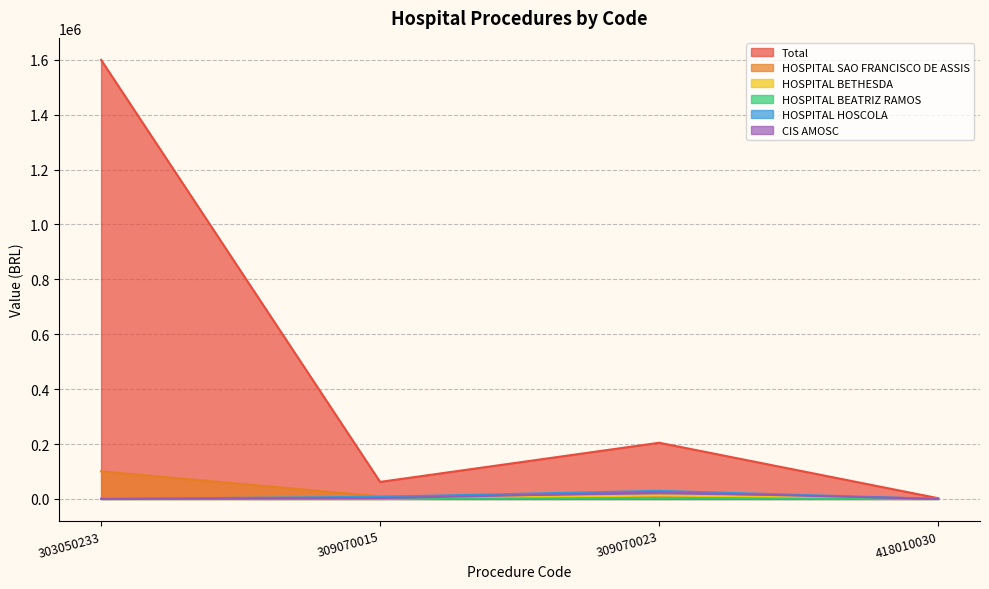

At which category is the sum across all series the highest?

303050233